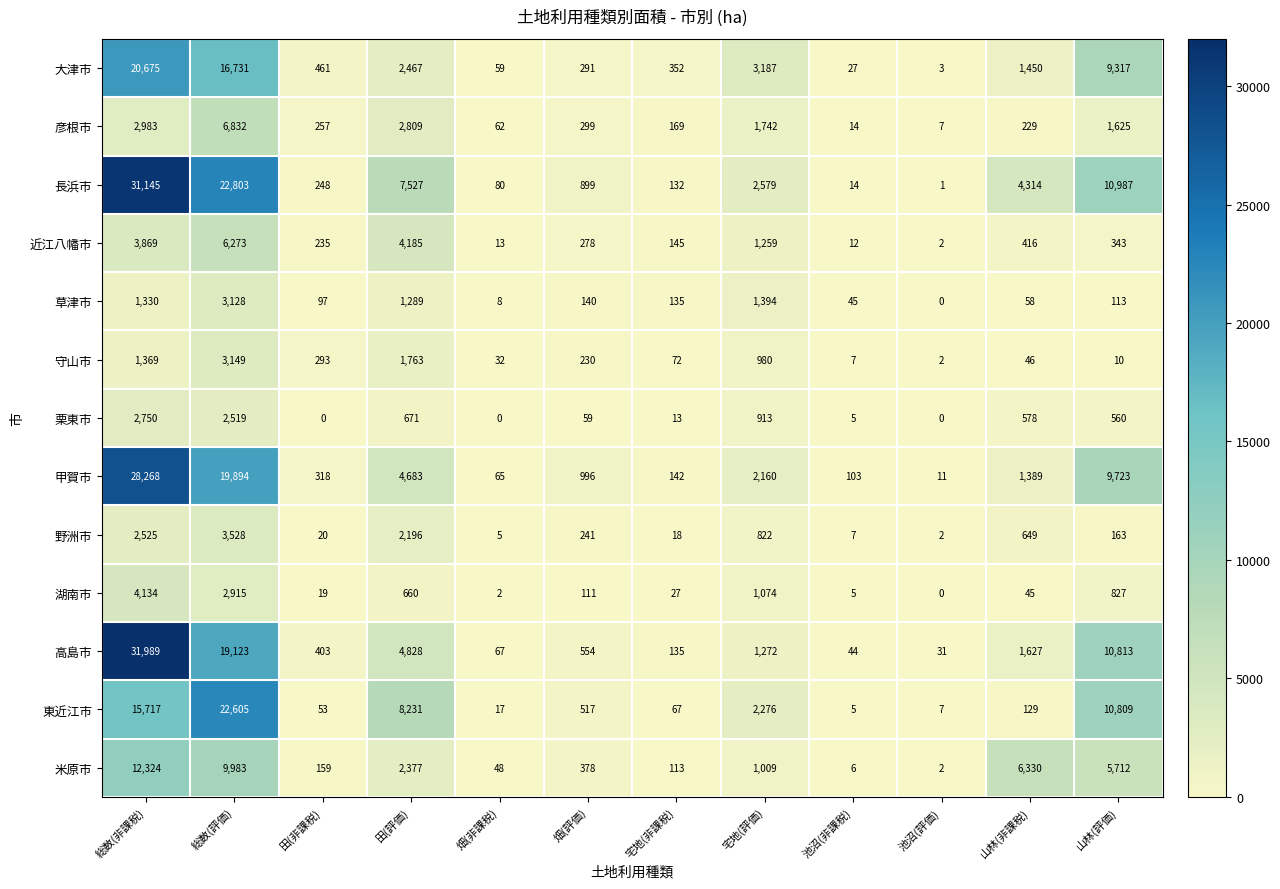

Which series changed the most between 池沼(非課税) and 山林(評価)?

長浜市